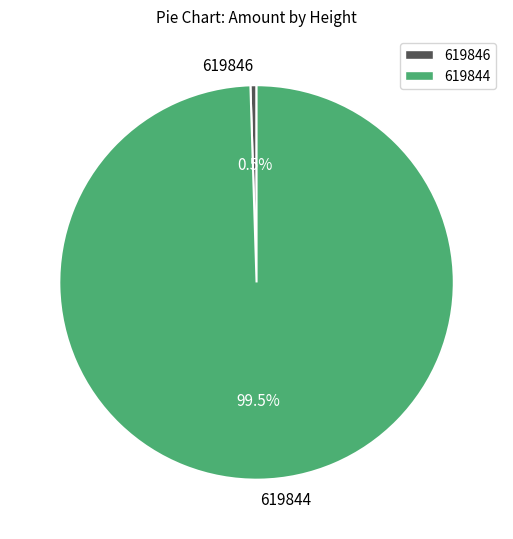

Which has a higher value, 619846 or 619844?

619844